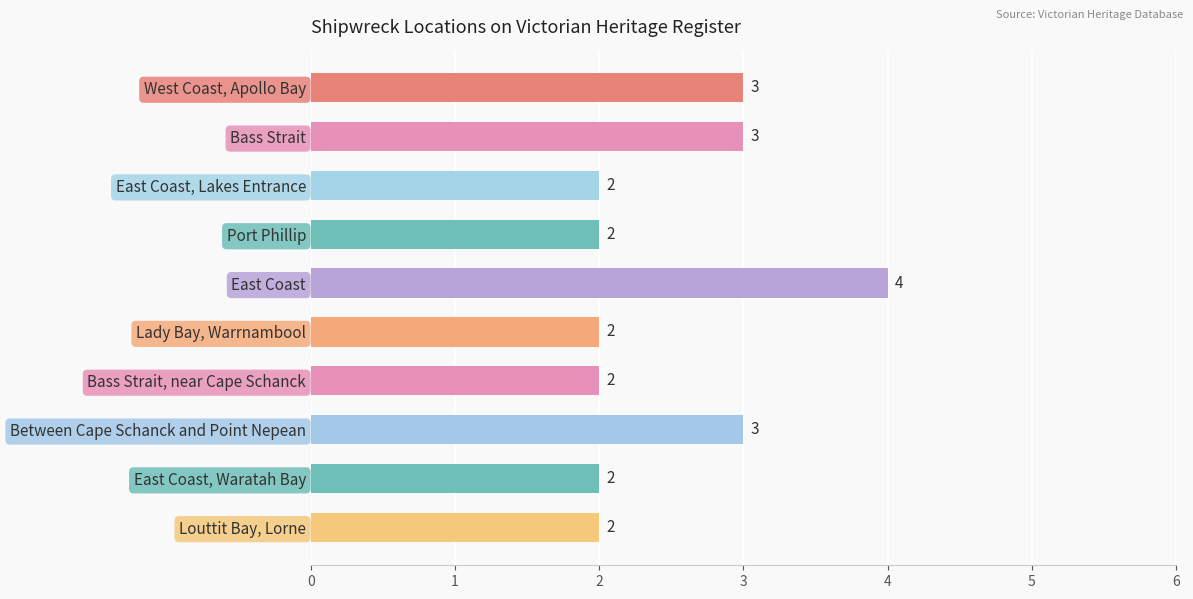

How many bars are there in total?

10